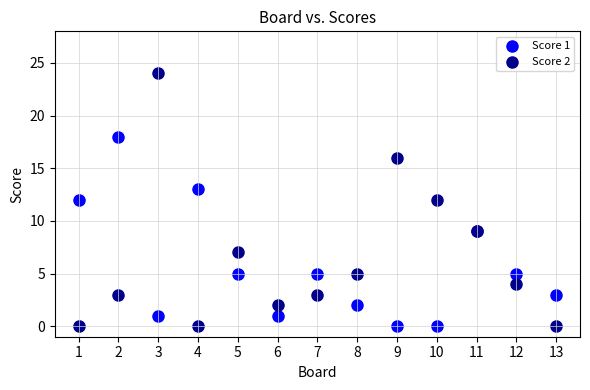

Which series reaches the maximum Y coordinate?

Score 2